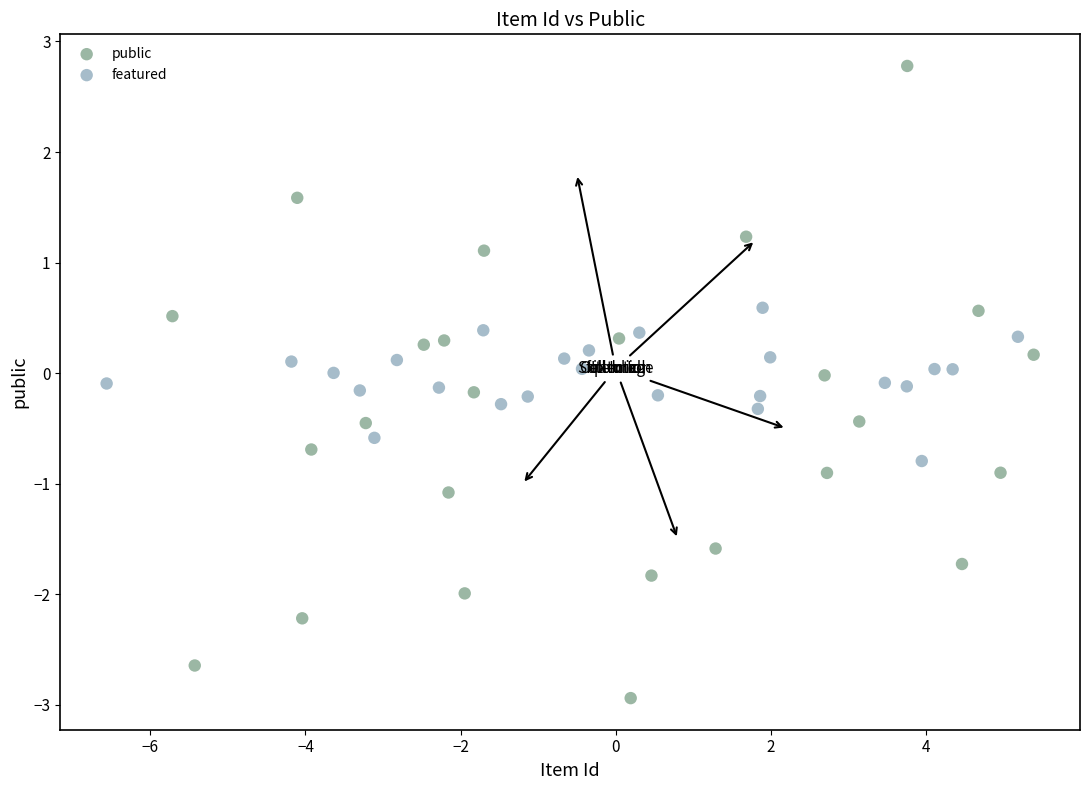

What are all the series names shown in the legend?

public, featured